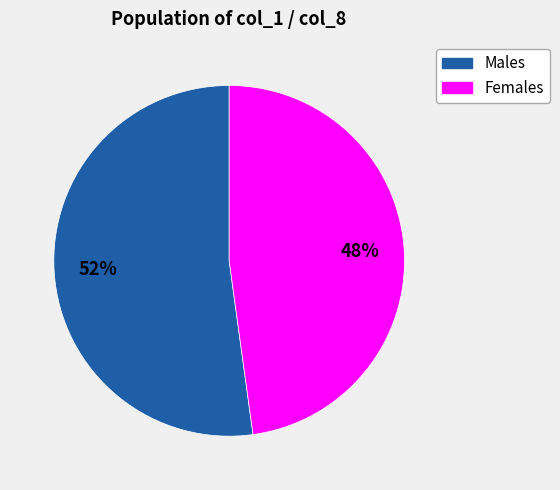

Does any single category account for the majority?

Yes